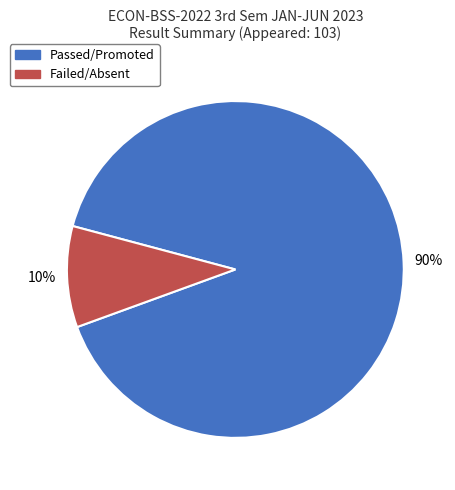

Between Passed/Promoted and Failed/Absent, which is larger?

Passed/Promoted